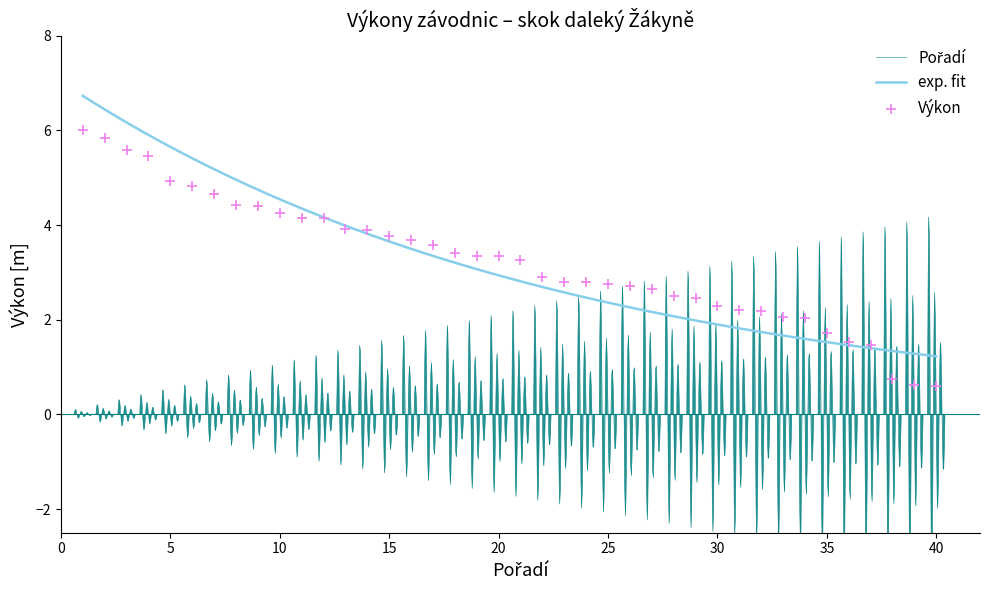

What is the ratio of the value at 1 to the value at 5?

1.2